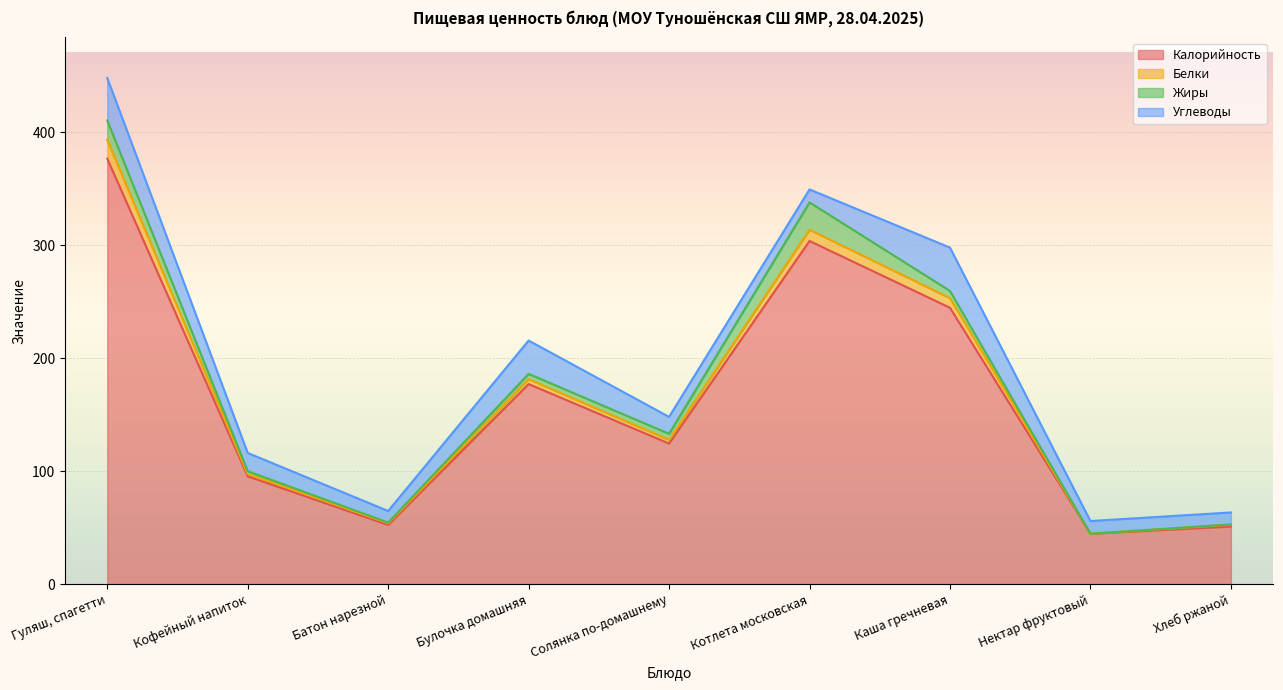

At which category does the chart reach its peak across all series?

Гуляш, спагетти